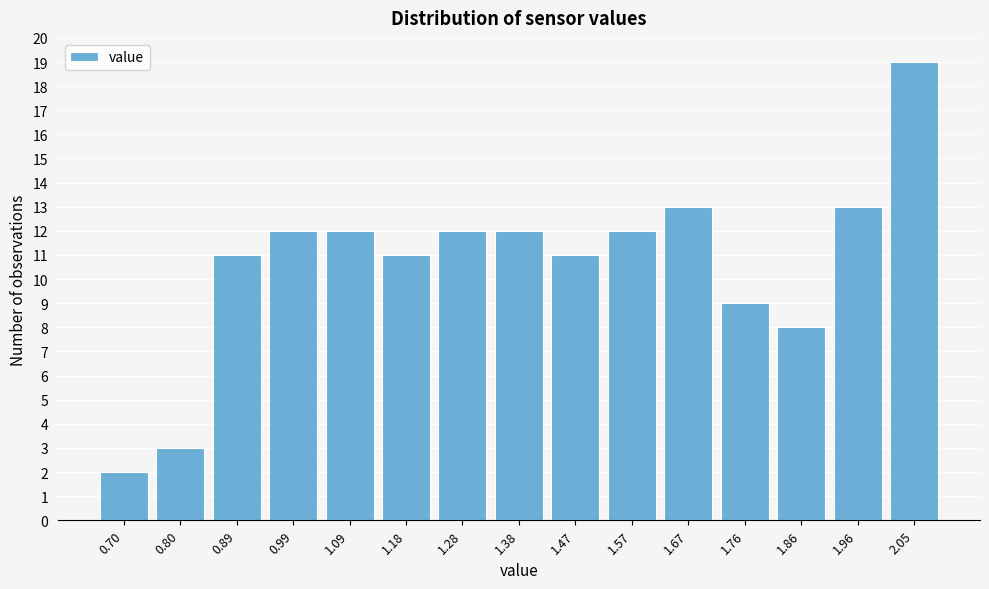

Reading right to left, extract all data points from this chart.

19	13	8	9	13	12	11	12	12	11	12	12	11	3	2